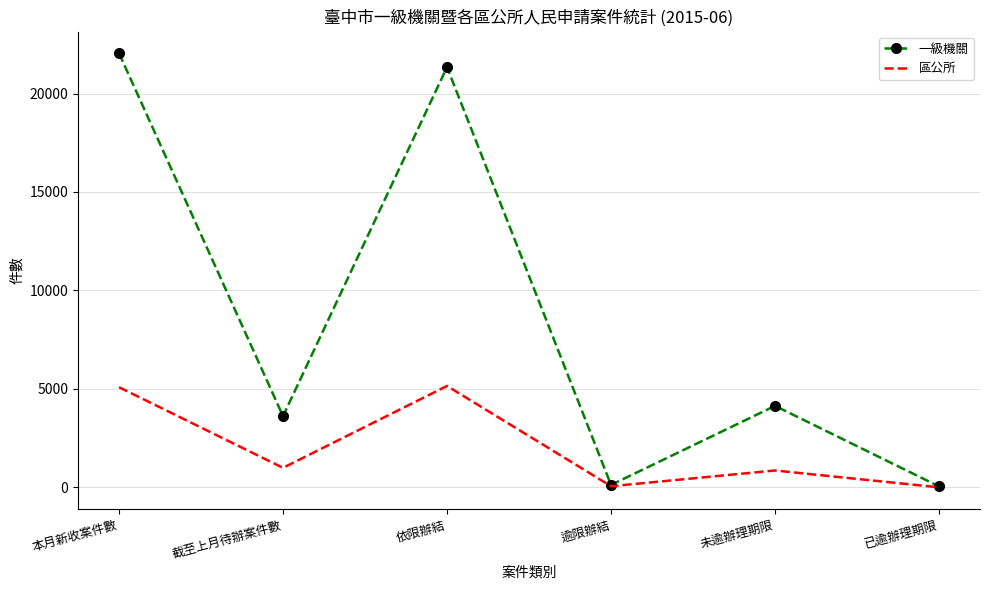

At how many categories does at least one series exceed 8291?

2